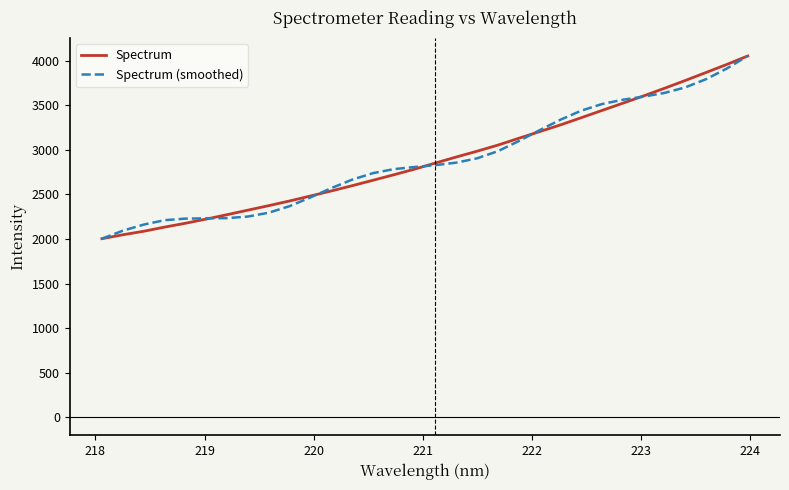

What is the minimum value for Spectrum (smoothed)?

2003.2